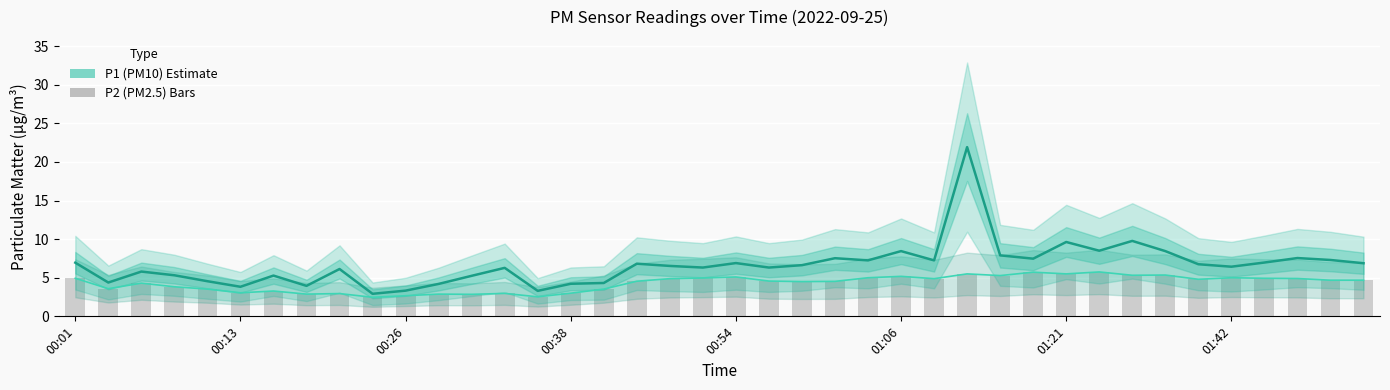

How many data points in P2 (PM2.5) are less than 4?

15